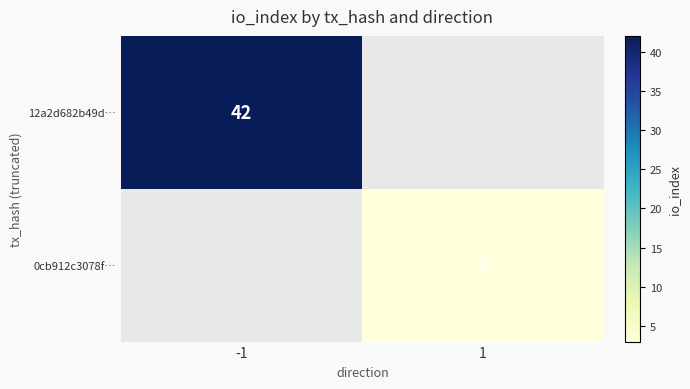

At which category is the sum across all series the highest?

-1